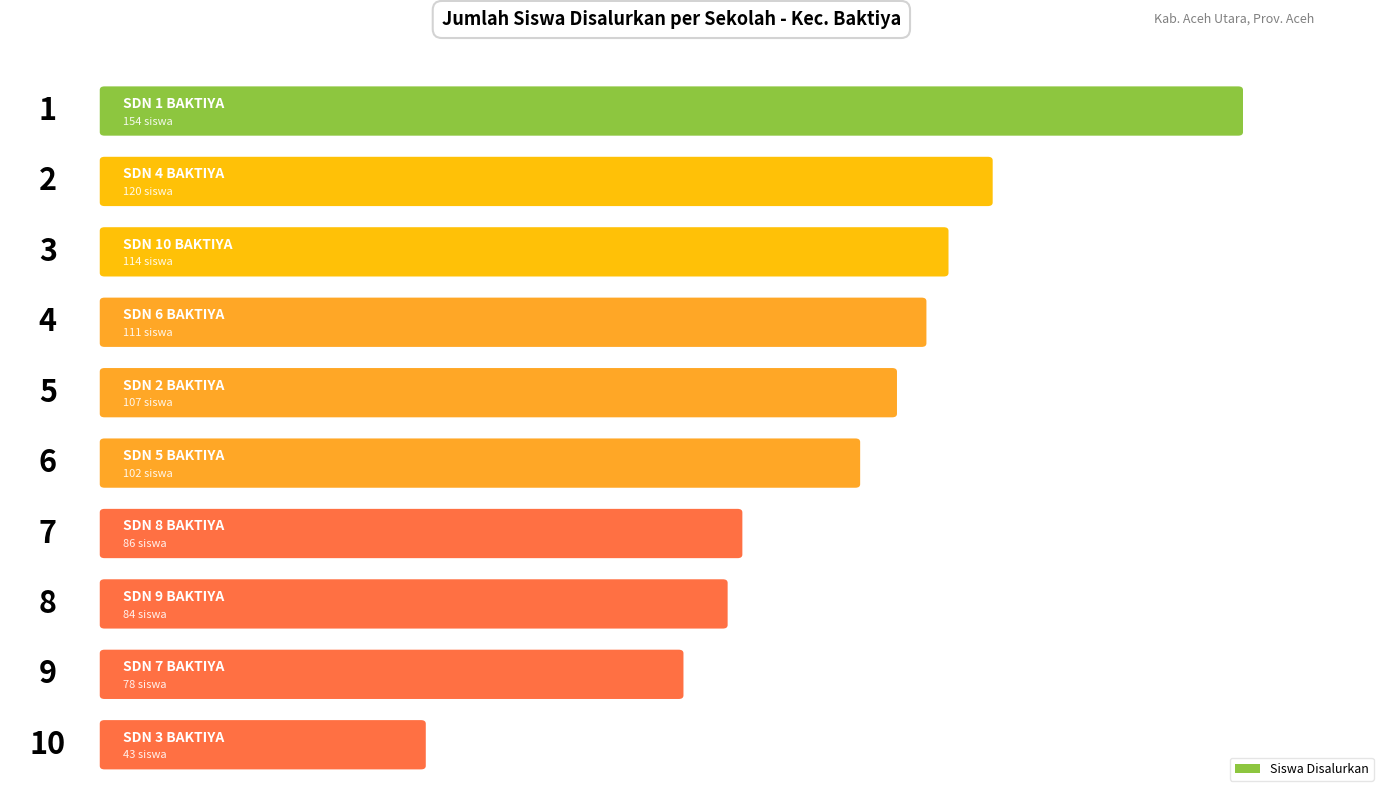

What is the change in value from SD NEGERI 5 BAKTIYA to SD NEGERI 6 BAKTIYA?

+9